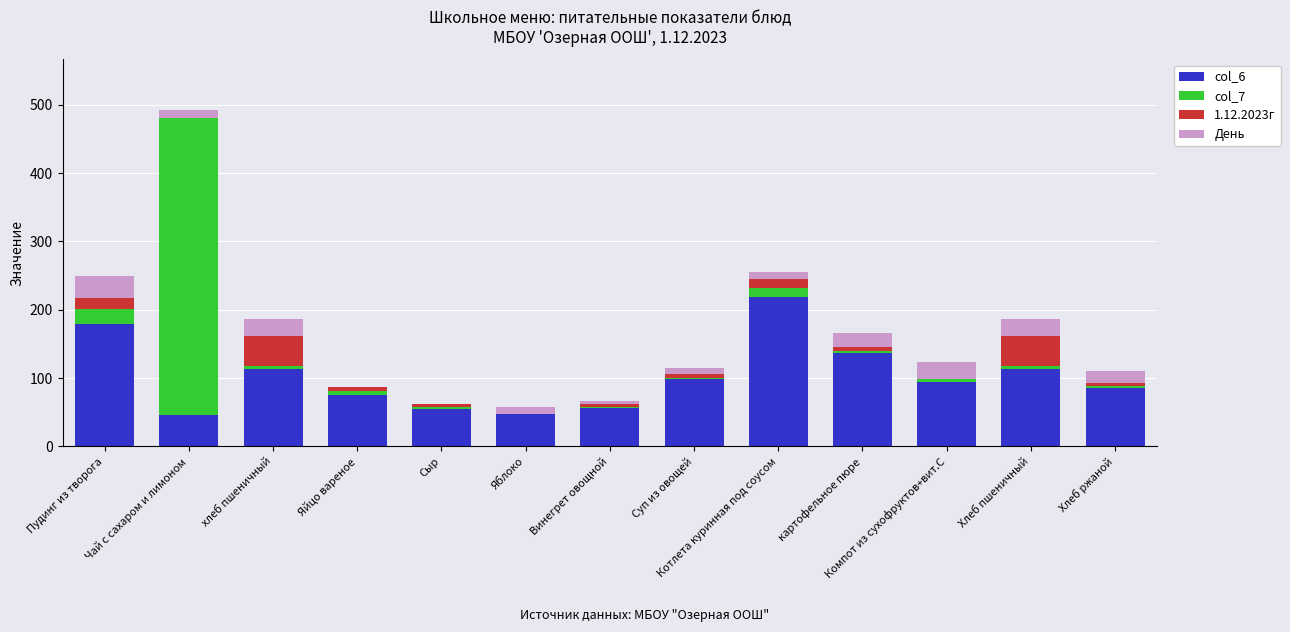

At which label does col_6 reach its peak?

Котлета куринная под соусом